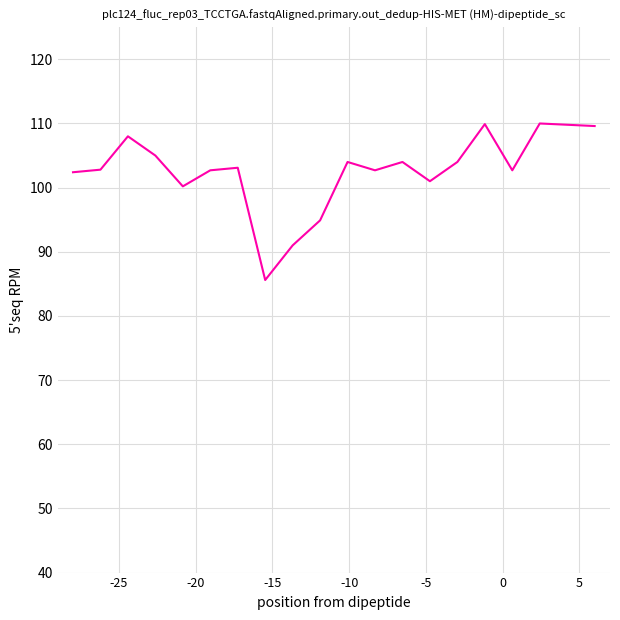

What is the minimum value shown in the chart?

85.6